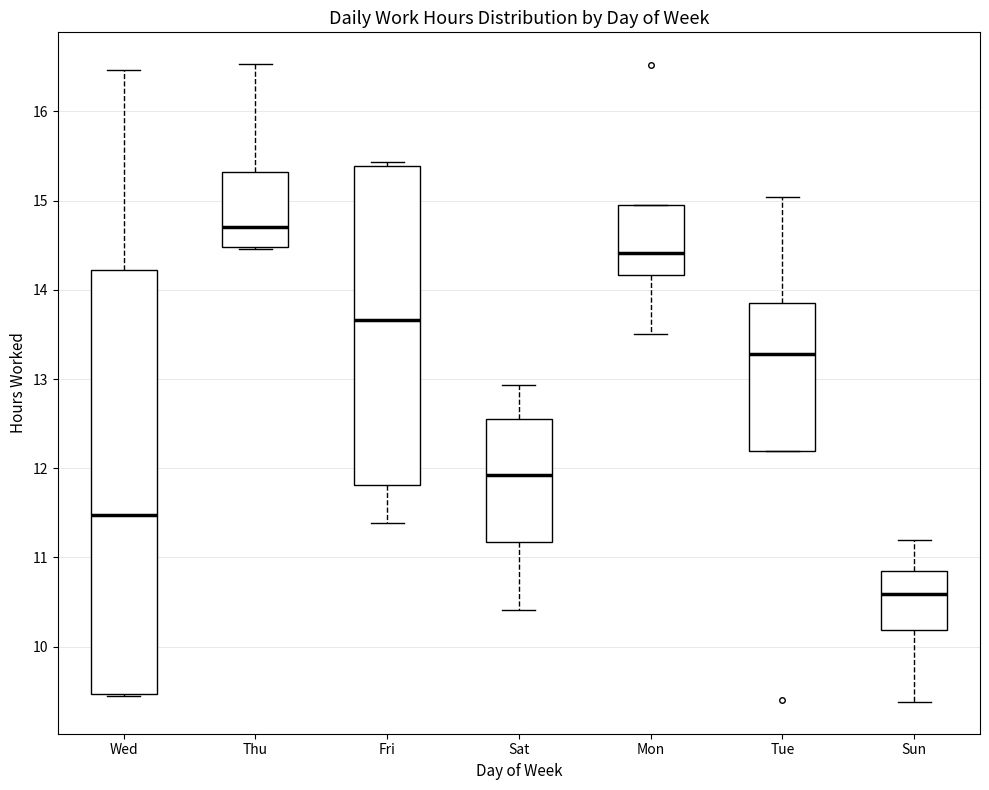

Reading left to right, transcribe this box plot: for each box, give where its median line is, the range the box spans, and where its two whiskers end, as read against the y-axis. The values are not printed on the chart, so give them approximately, as read against the axis.

Wed: median 11.5, box 9.5 to 14.2, whiskers 9.5 to 16.5
Thu: median 14.7, box 14.5 to 15.3, whiskers 14.5 to 16.5
Fri: median 13.7, box 11.8 to 15.4, whiskers 11.4 to 15.4 (just above the box's upper edge)
Sat: median 11.9, box 11.2 to 12.6, whiskers 10.4 to 12.9
Mon: median 14.4, box 14.2 to 15.0, whiskers 13.5 to 15.0
Tue: median 13.3, box 12.2 to 13.8, whiskers 12.2 to 15.0
Sun: median 10.6, box 10.2 to 10.8, whiskers 9.4 to 11.2